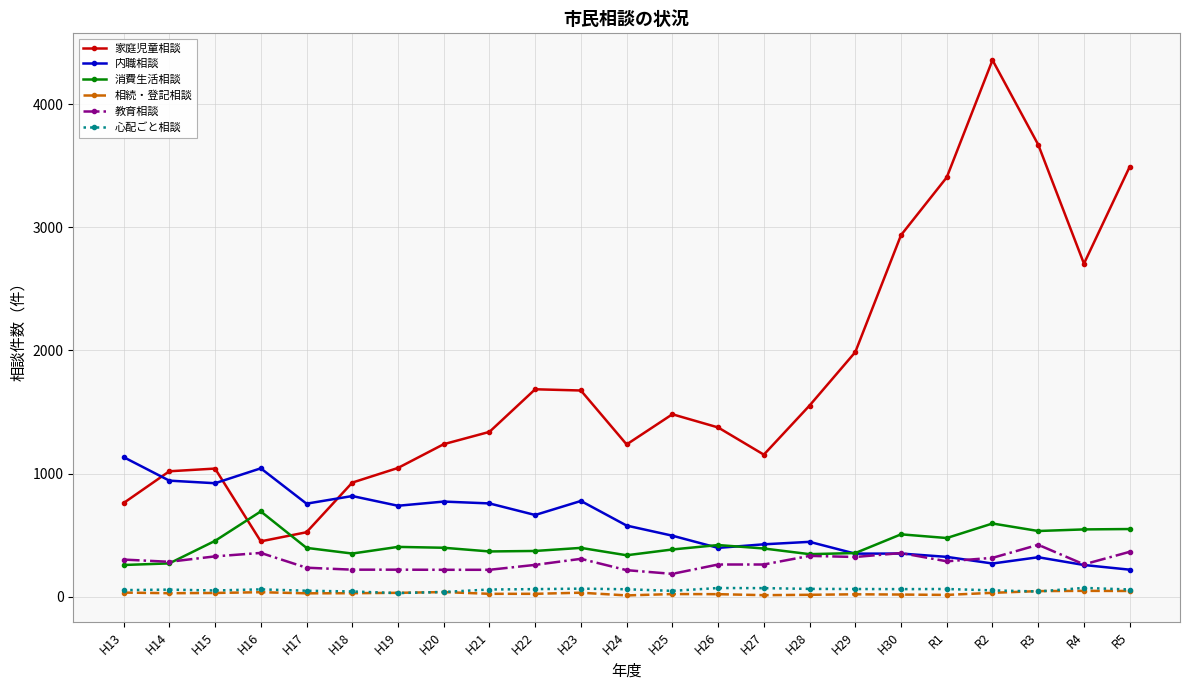

What is the difference between the highest and lowest values at H21?

1315